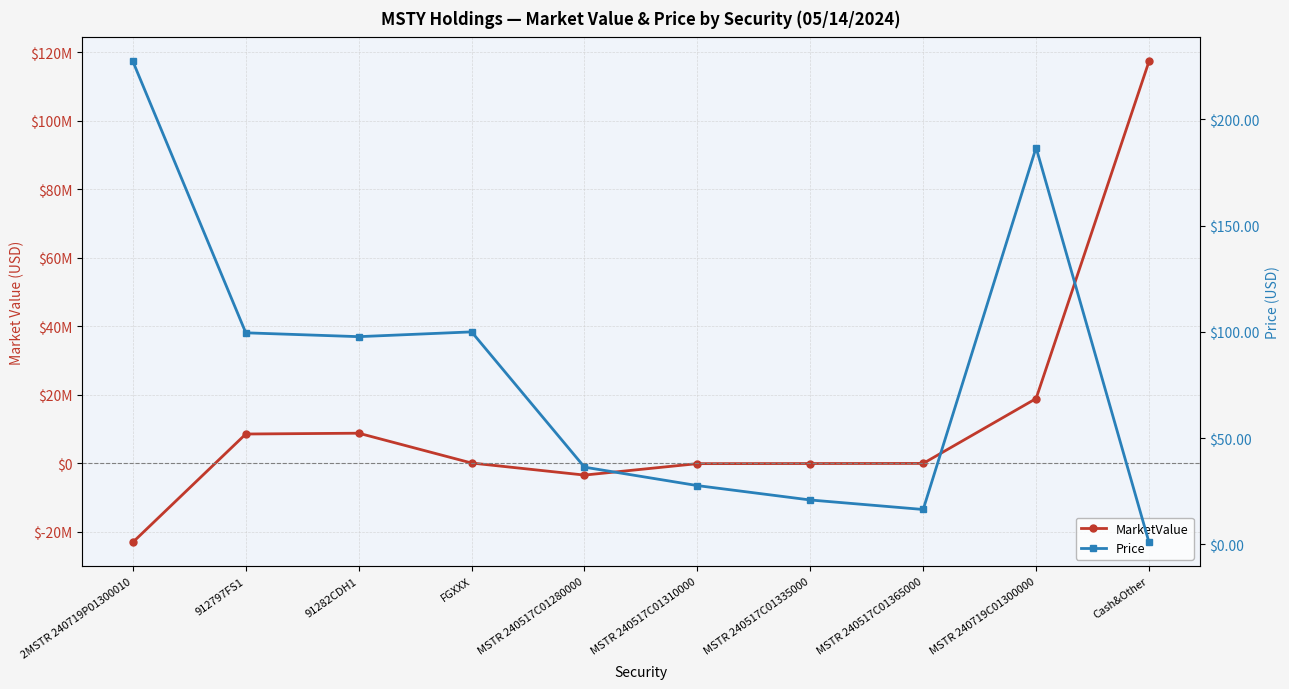

In MarketValue, how many points are higher than both neighbors (excluding endpoints)?

1